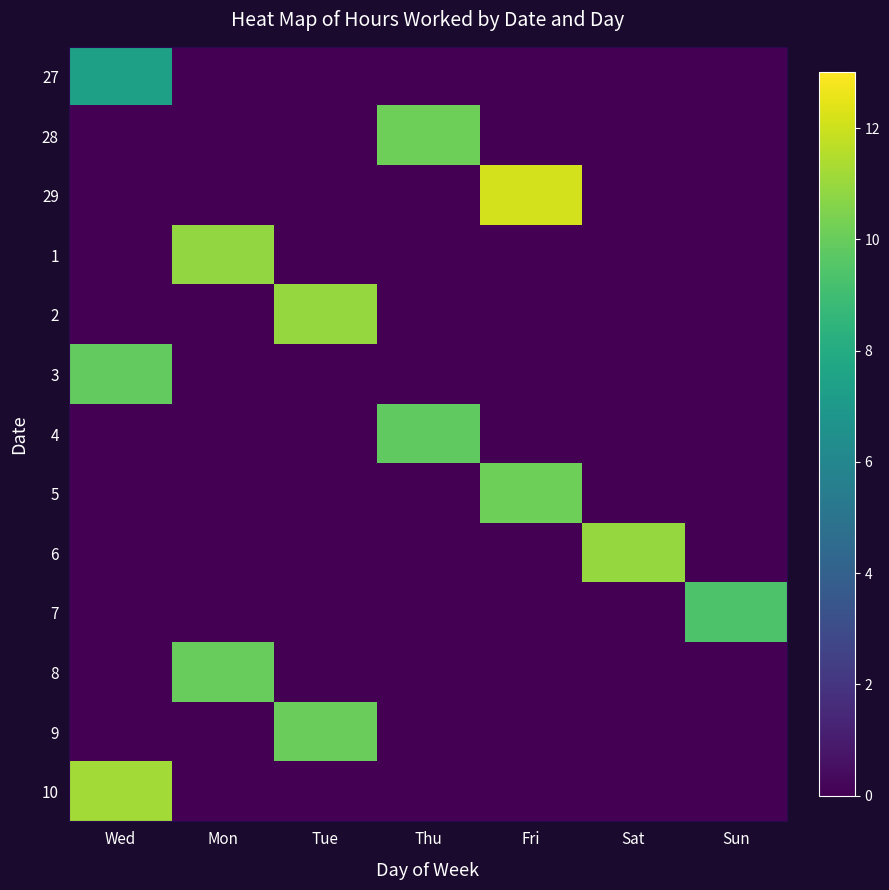

List the series in order of their peak value, highest first.

29, 10, 2, 6, 1, 28, 5, 9, 8, 3, 4, 7, 27